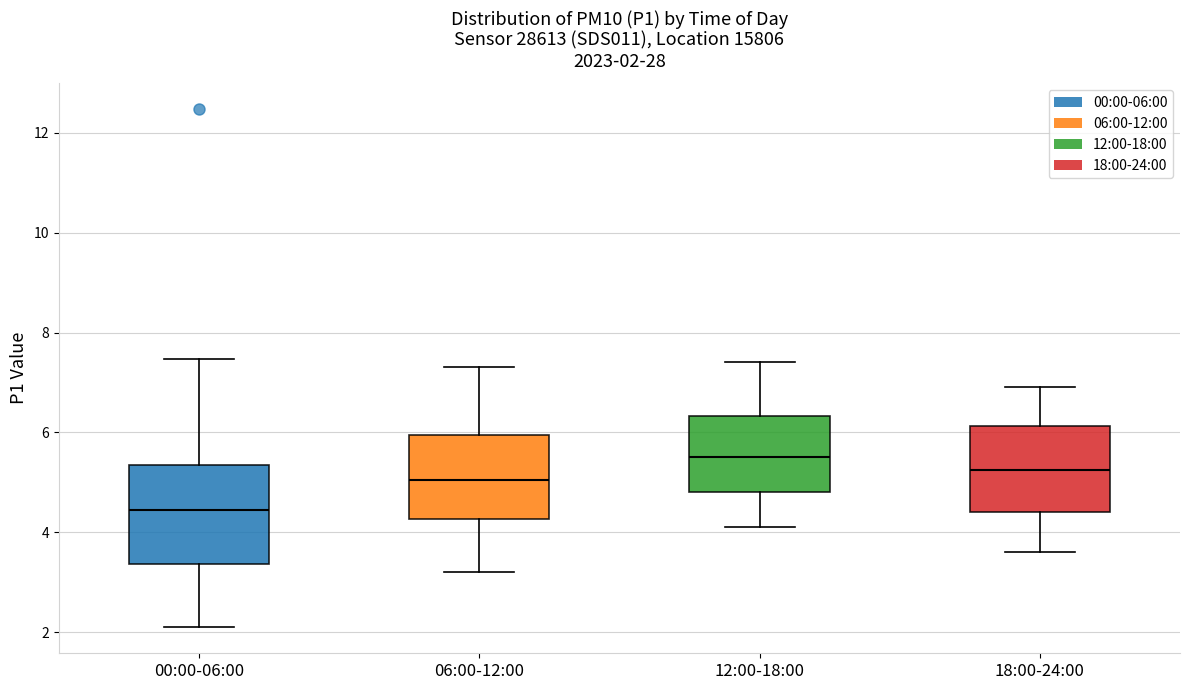

Which box is the tallest, from its lower edge to its upper edge?

00:00-06:00